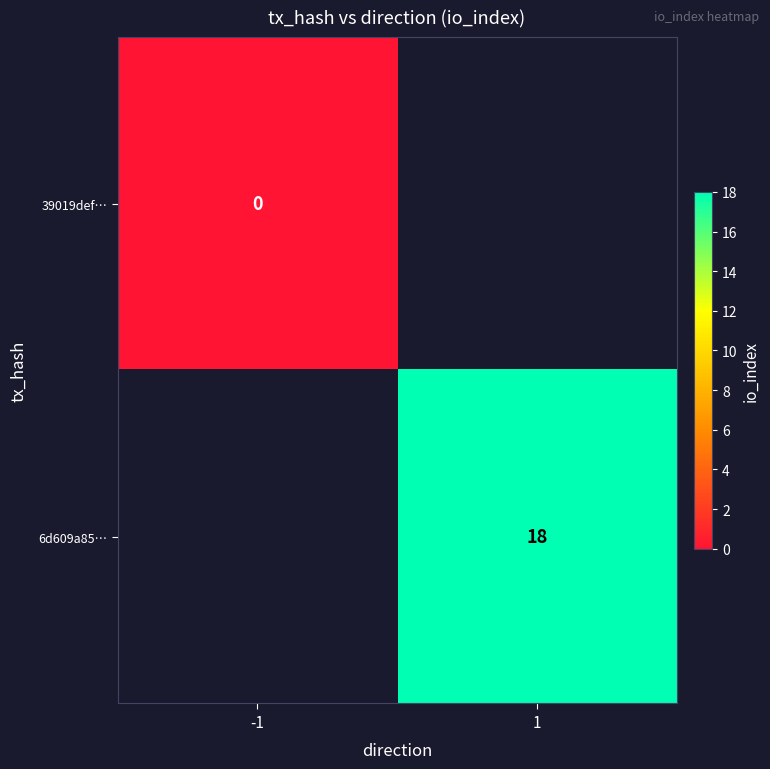

Count the number of categories in the chart.

2